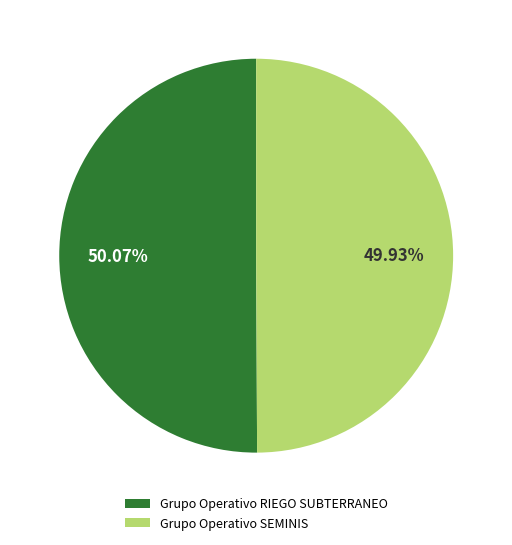

How many segments does this pie chart have?

2